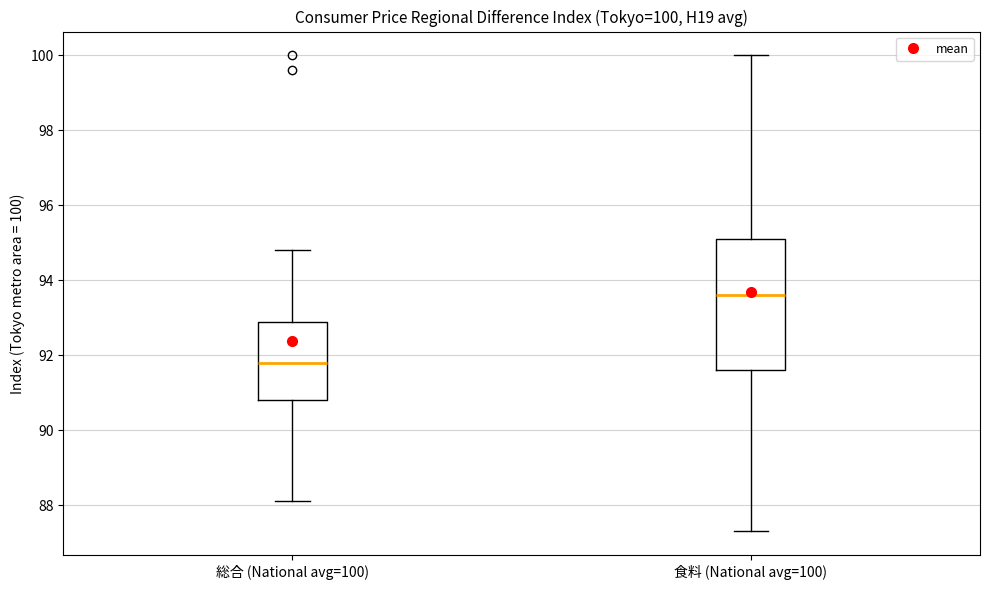

Which box's median line is the lowest?

総合 (National avg=100)